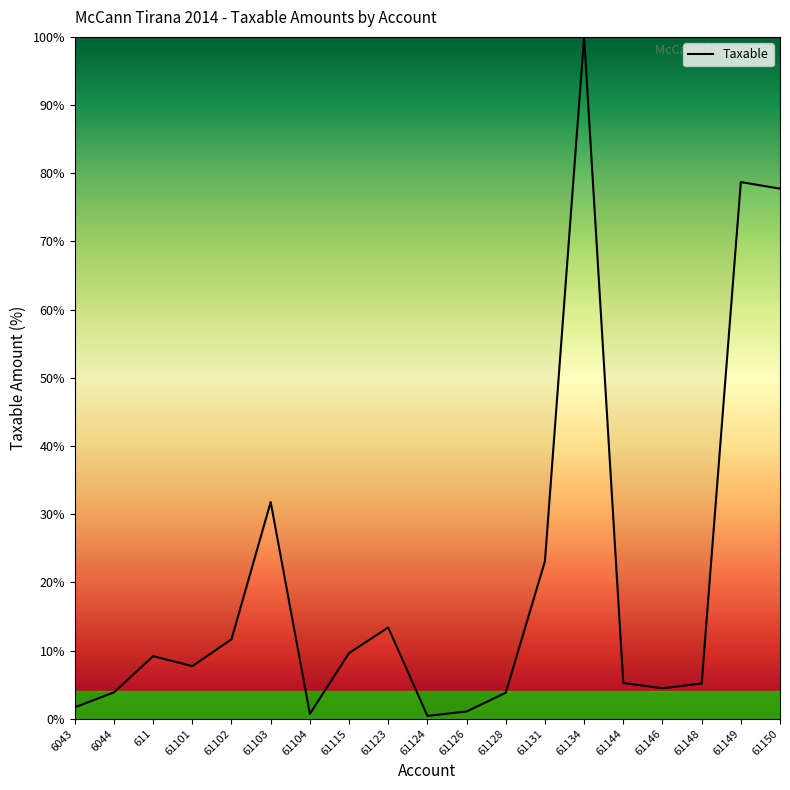

True or false: the data shows 15.3 at 61103.

False